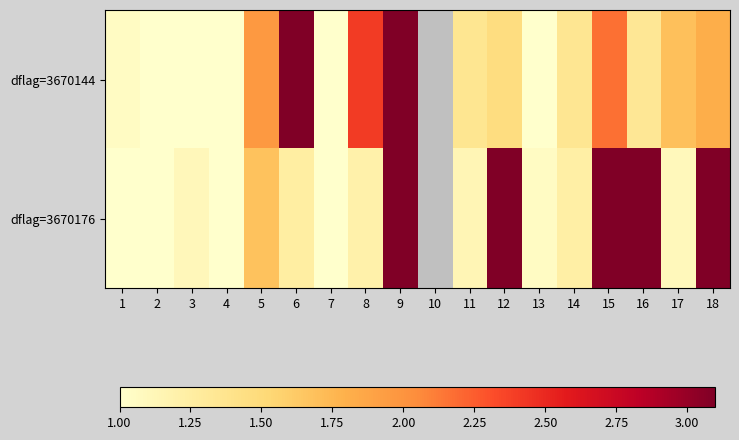

What is the sum of the dflag=3670176 values at 2 and 16?

6.5